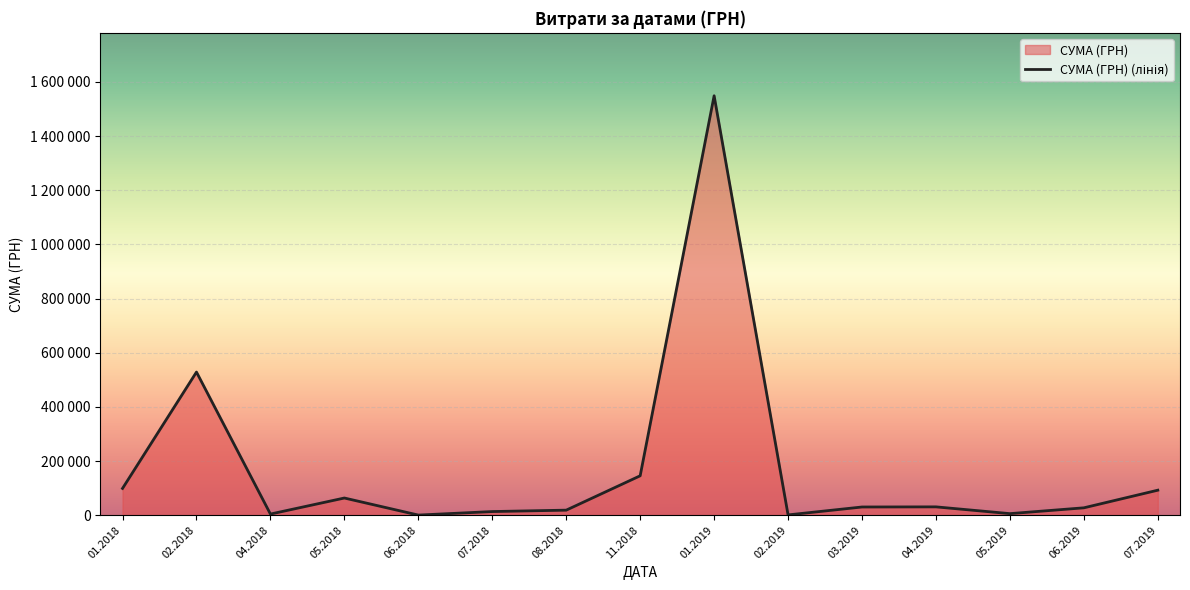

True or false: there are more than 0 points higher than both neighbors.

True